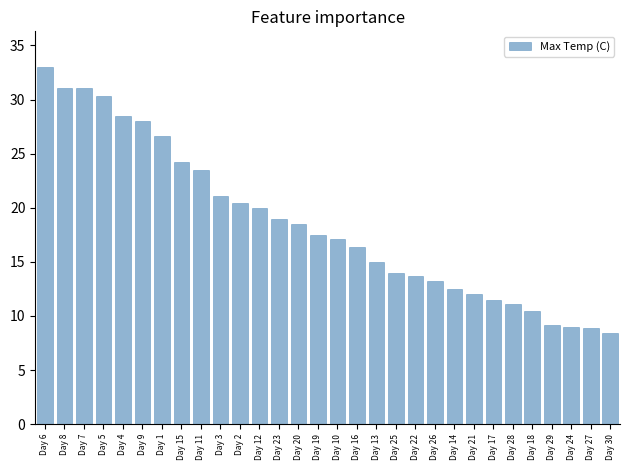

The chart shows a value of 8.4 at Day 30. True or false?

True